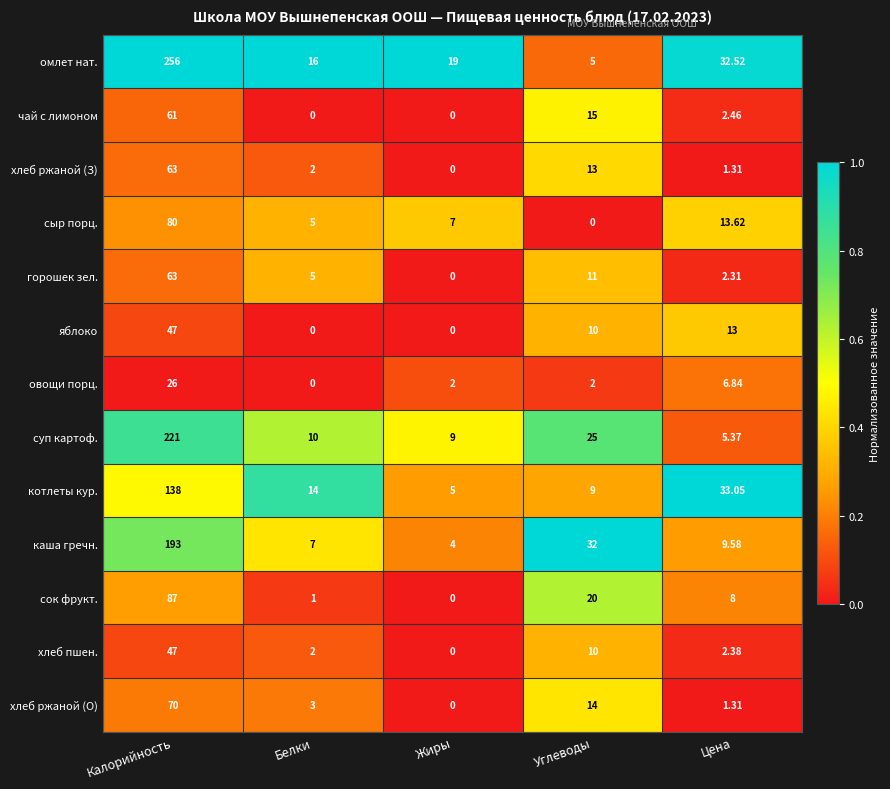

Between Калорийность and Жиры, which series saw the biggest shift?

омлет нат.